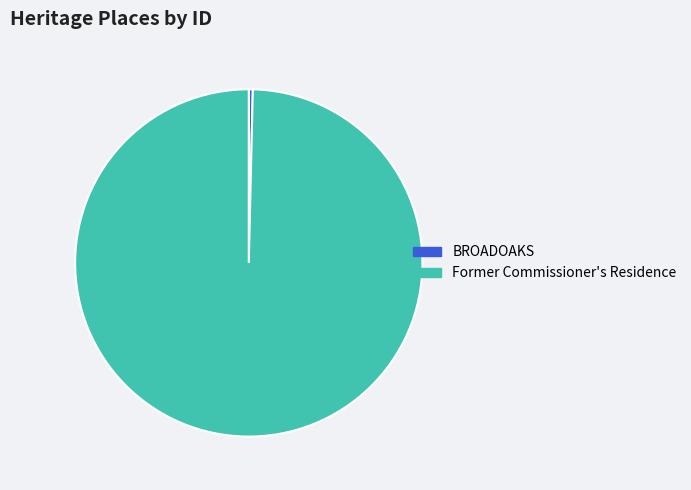

Does Former Commissioner's Residence account for over 50% of the chart?

Yes